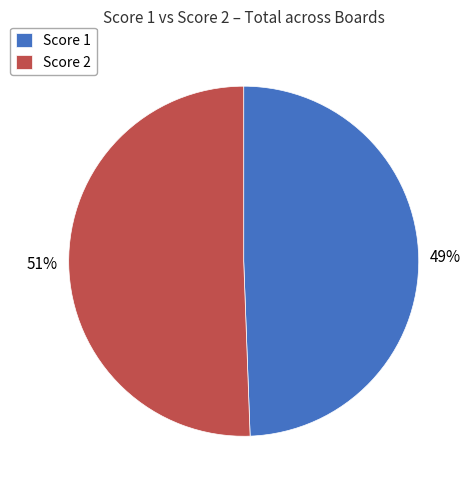

Which category accounts for the majority?

Score 2